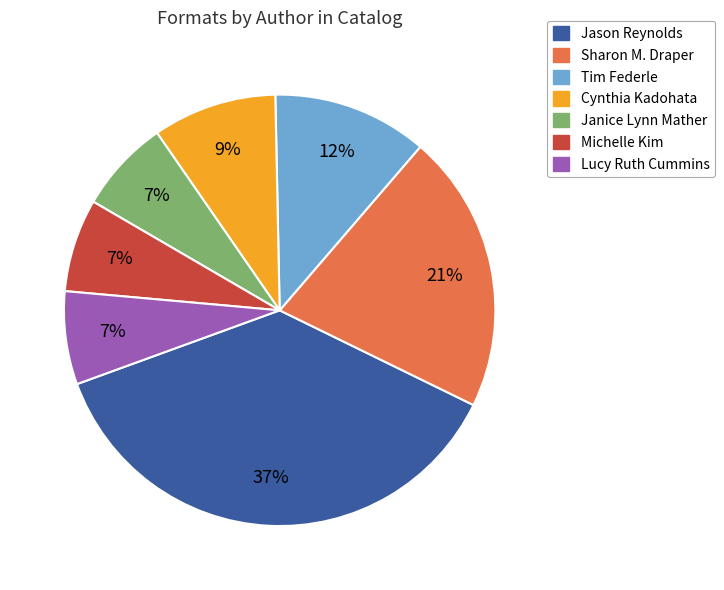

Does any single category account for the majority?

No